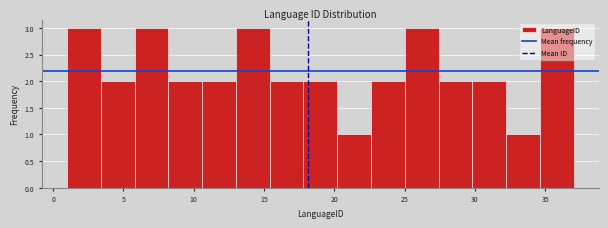

How tall is the bar that spans 10.6 to 13.0 on the x-axis? Neither the bar edges nor the heights are printed on the chart, so give them approximately, as read against the axes.

2